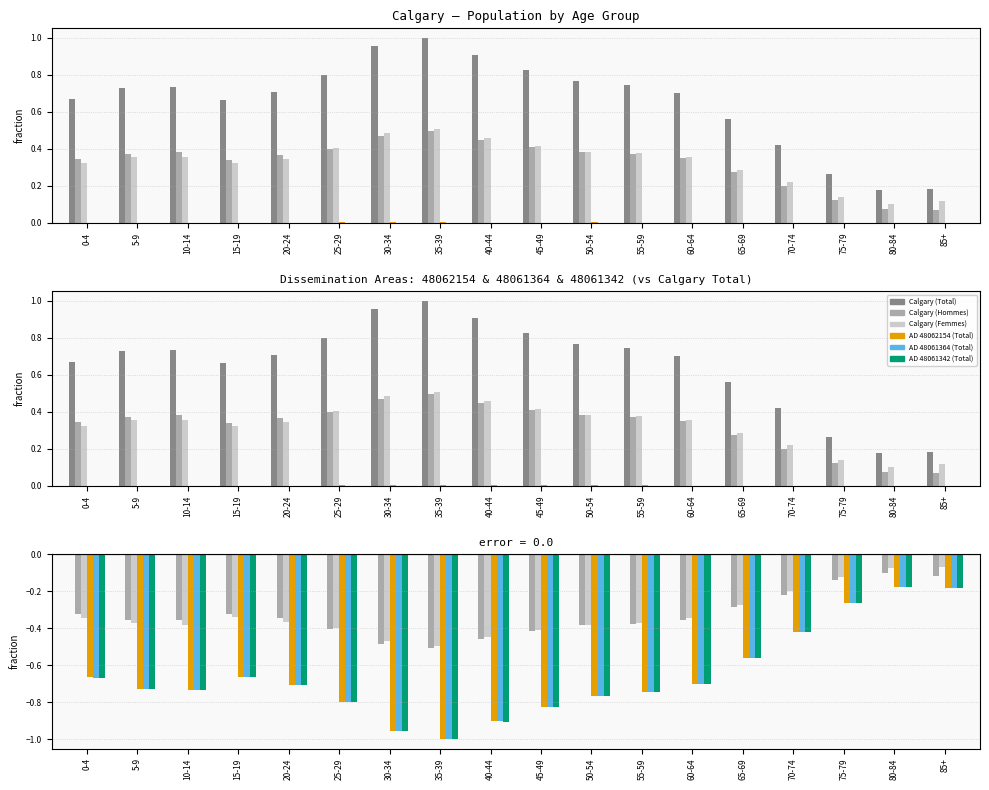

Where is AD 48061364 (Total) nearest to the value 0?

80-84